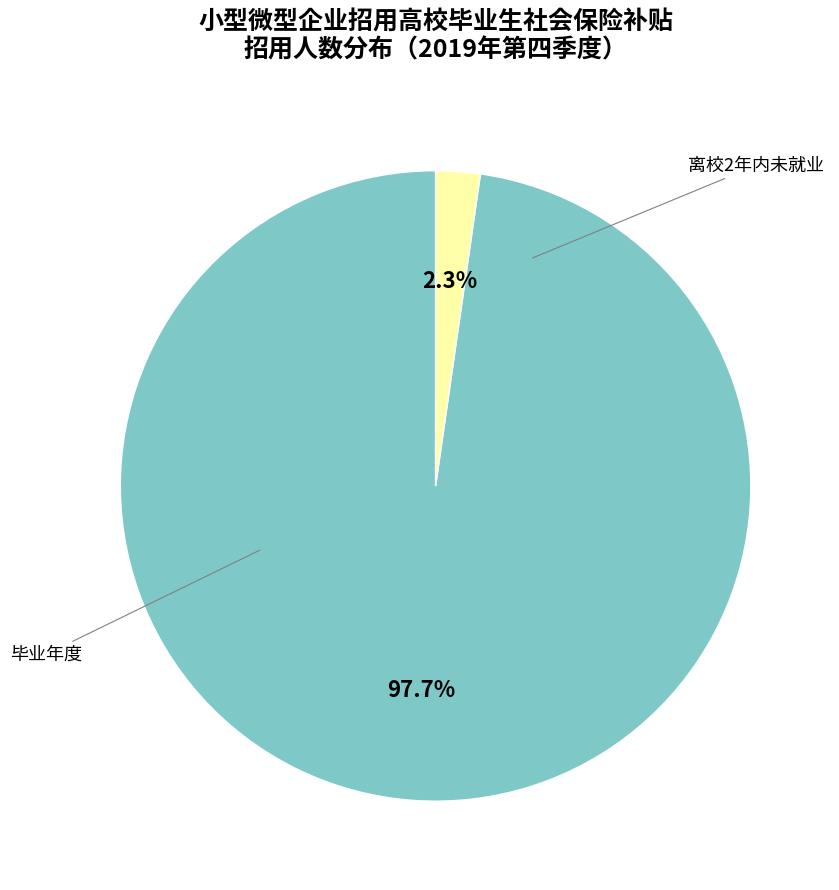

How many segments does this pie chart have?

2